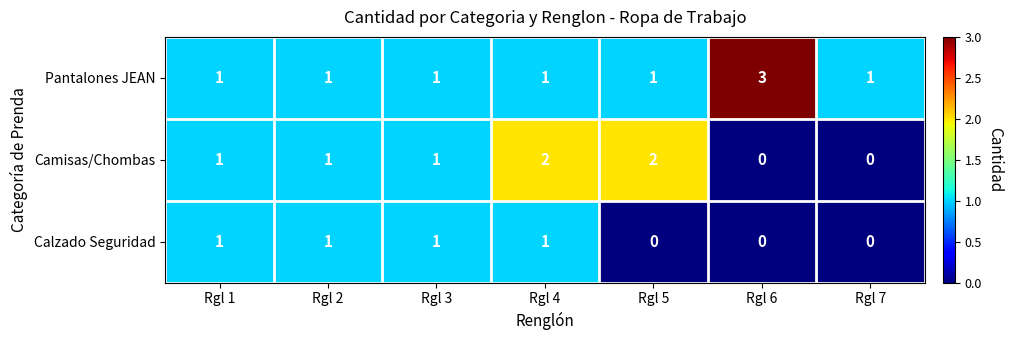

Reading left to right, what are all the values shown in this chart?

Pantalones JEAN: 1	1	1	1	1	3	1
Camisas/Chombas: 1	1	1	2	2	0	0
Calzado Seguridad: 1	1	1	1	0	0	0